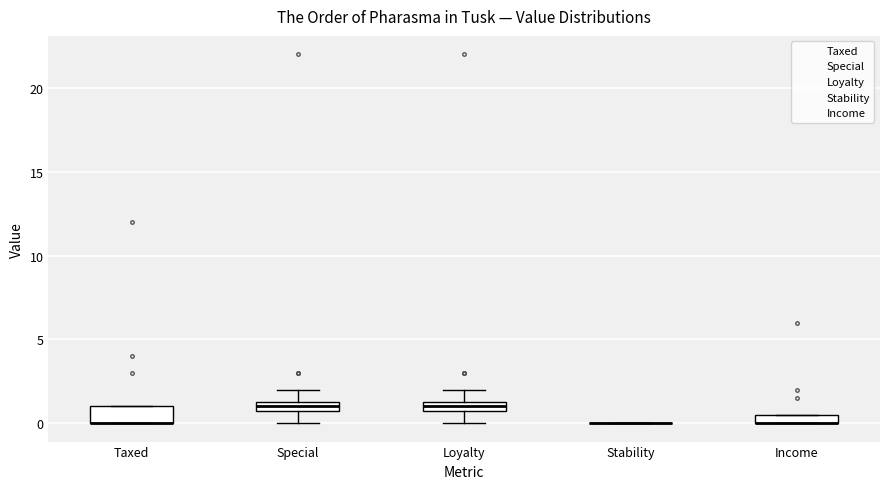

Which box is the tallest, from its lower edge to its upper edge?

Taxed